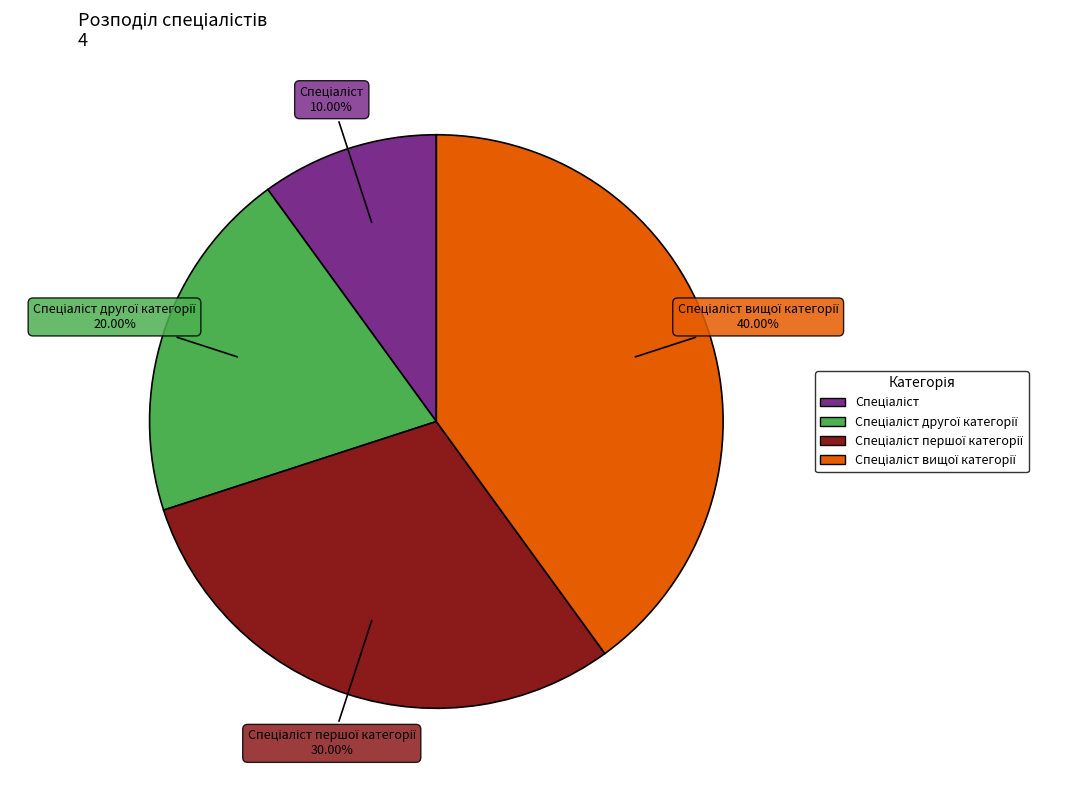

Is there any slice that represents more than half of the pie?

No